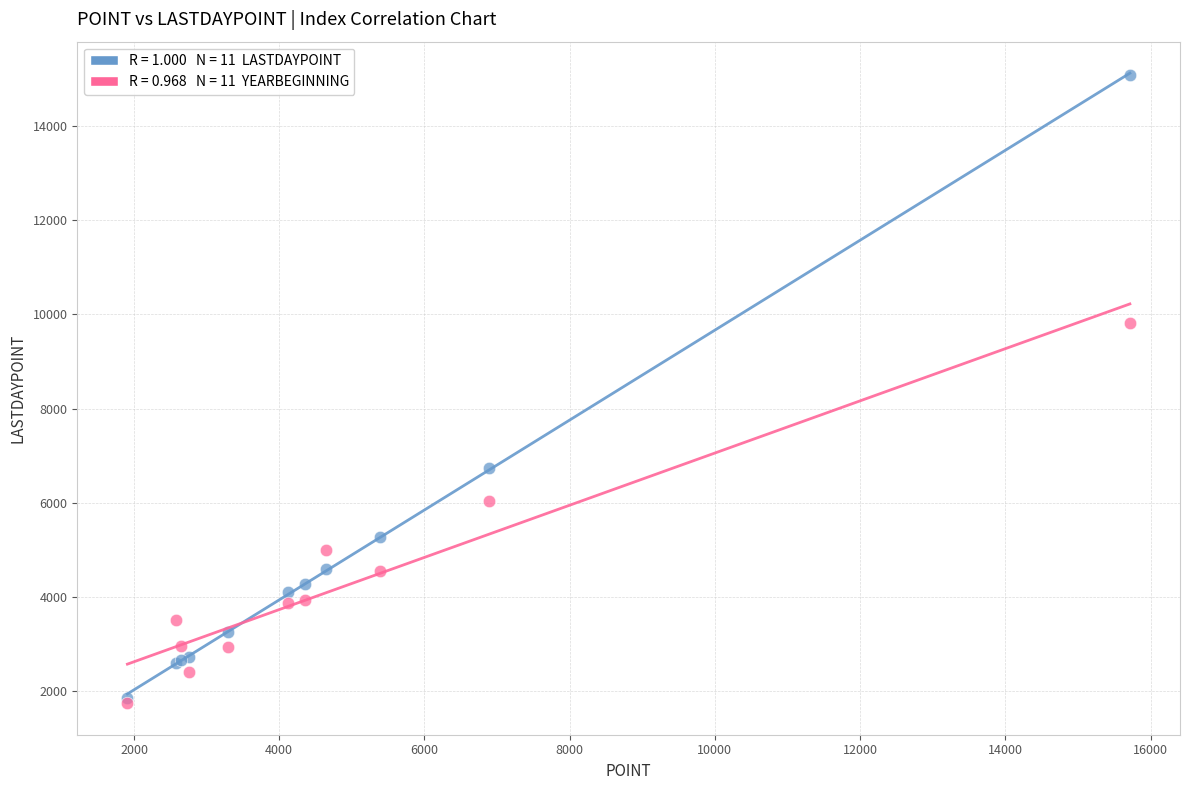

Across all series, what Y value is closest to 8417?

9816.7